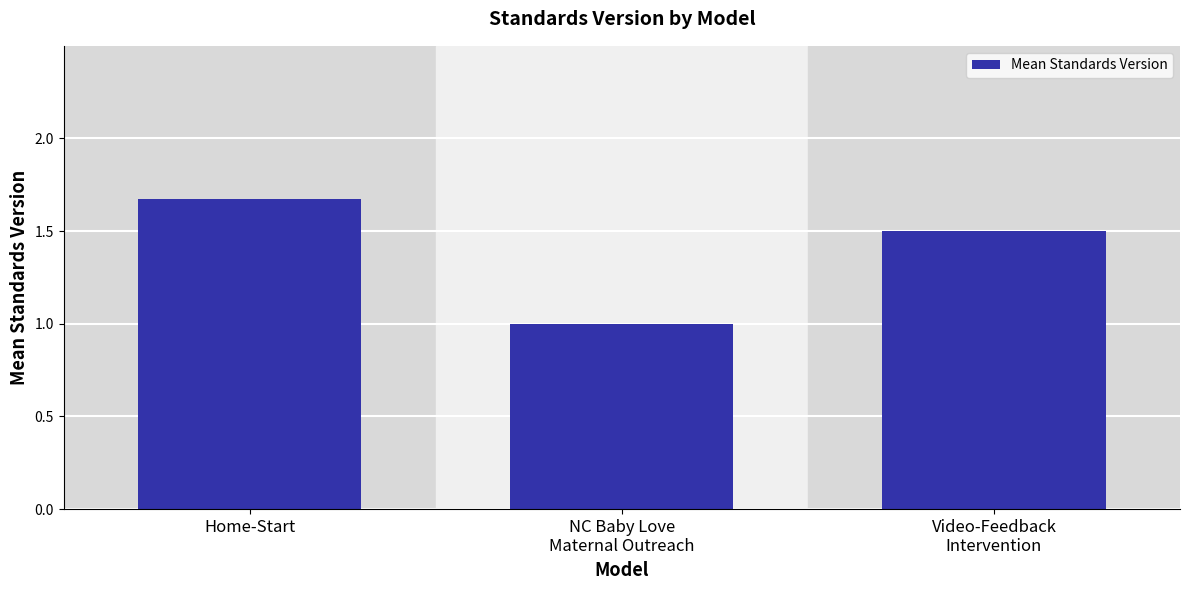

Rank the categories by value from lowest to highest.

NC Baby Love
Maternal Outreach, Video-Feedback
Intervention, Home-Start